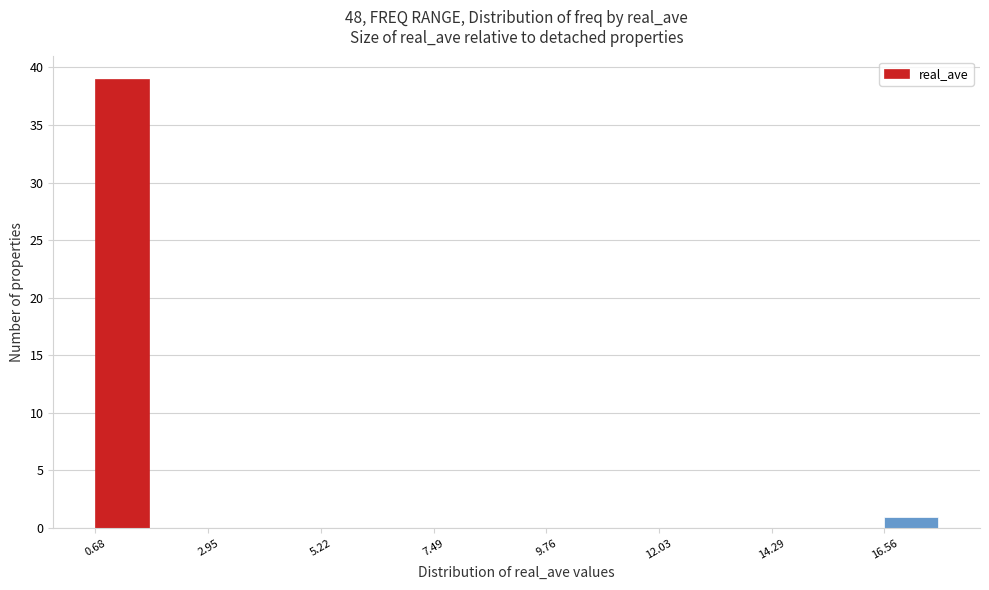

Around what value on the x-axis is the tallest bar? Give the approximate position of its centre, as read against the axis.

1.0